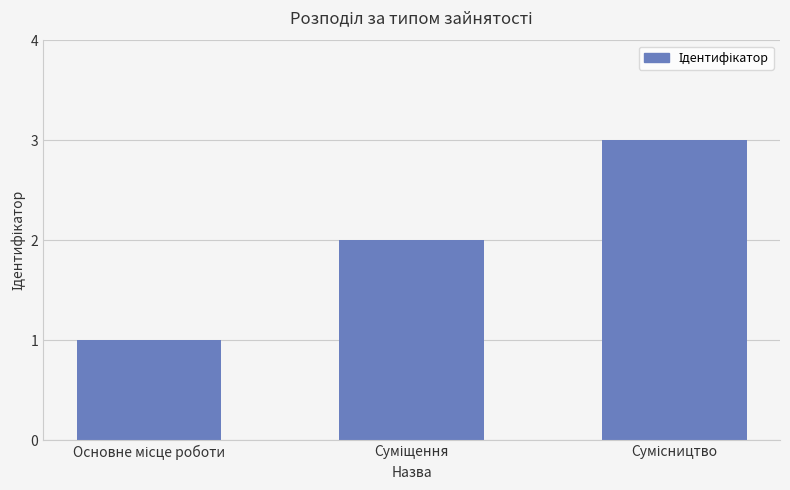

What is the sum of all values?

6